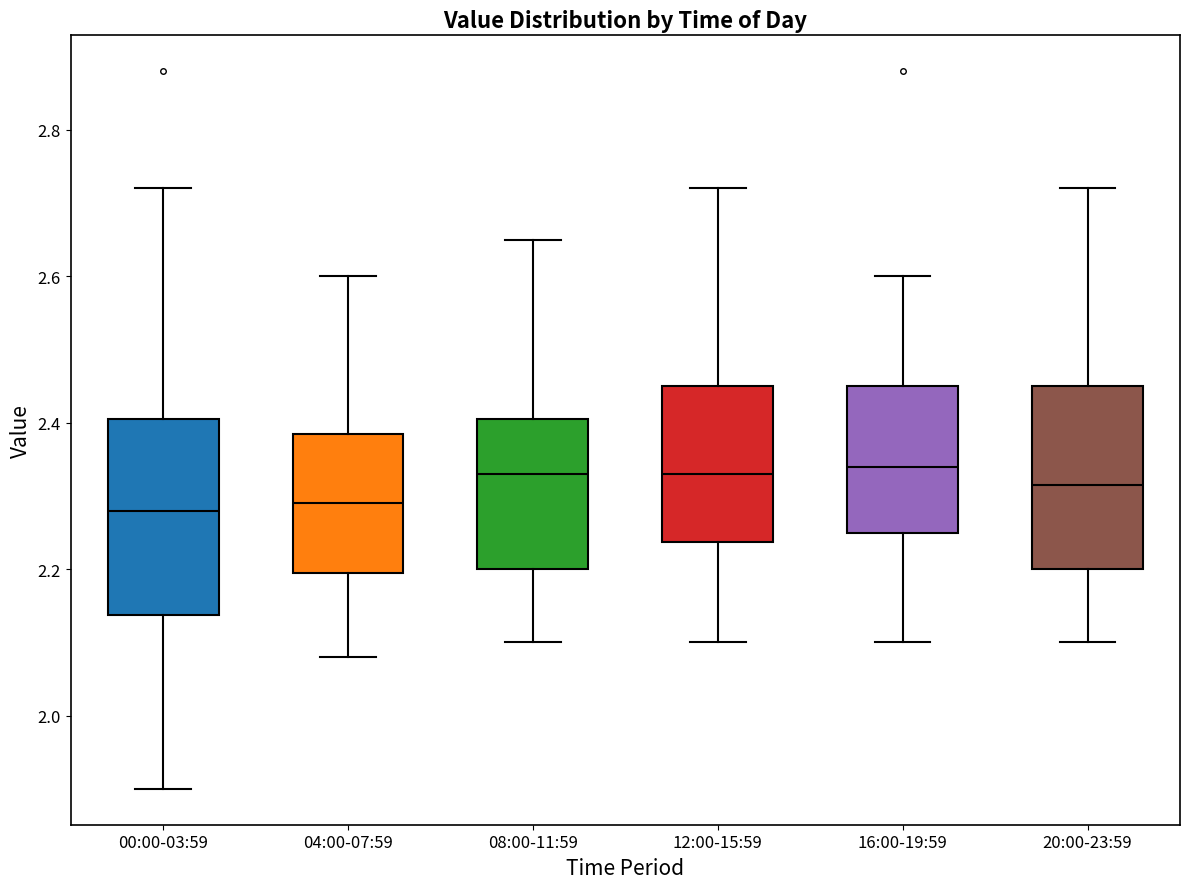

Reading left to right, read every box against the y-axis: the position of its median line, the range the box covers, and the ends of its whiskers. The values are not printed on the chart, so give them approximately, as read against the axis.

00:00-03:59: median 2.28, box 2.14 to 2.40, whiskers 1.90 to 2.72
04:00-07:59: median 2.30, box 2.20 to 2.38, whiskers 2.08 to 2.60
08:00-11:59: median 2.34, box 2.20 to 2.40, whiskers 2.10 to 2.66
12:00-15:59: median 2.34, box 2.24 to 2.46, whiskers 2.10 to 2.72
16:00-19:59: median 2.34, box 2.26 to 2.46, whiskers 2.10 to 2.60
20:00-23:59: median 2.32, box 2.20 to 2.46, whiskers 2.10 to 2.72